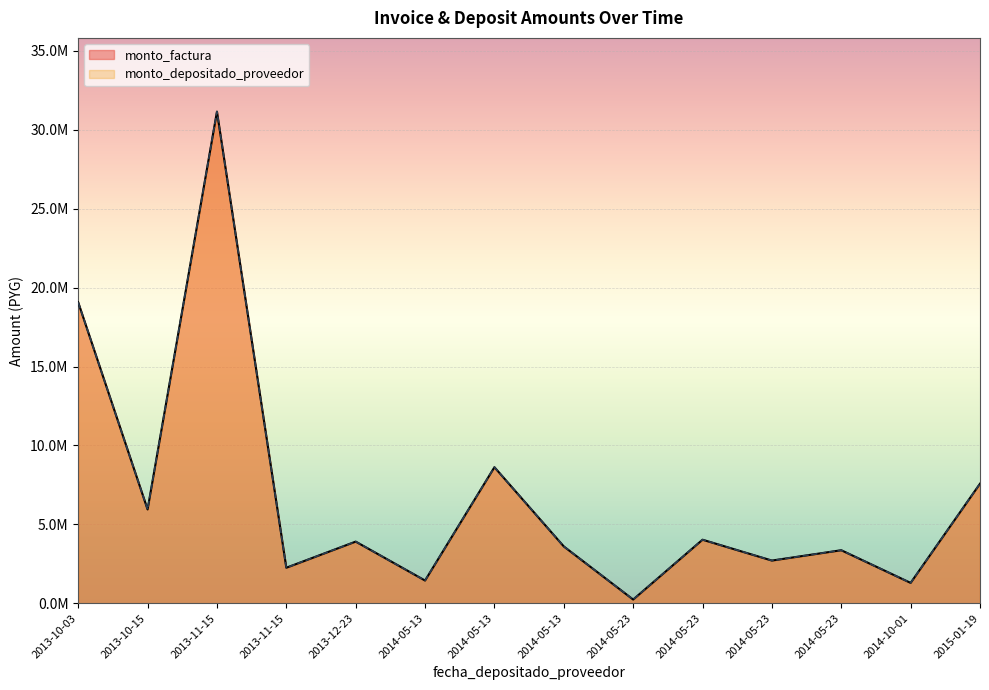

What is the minimum value for monto_depositado_proveedor?

235000